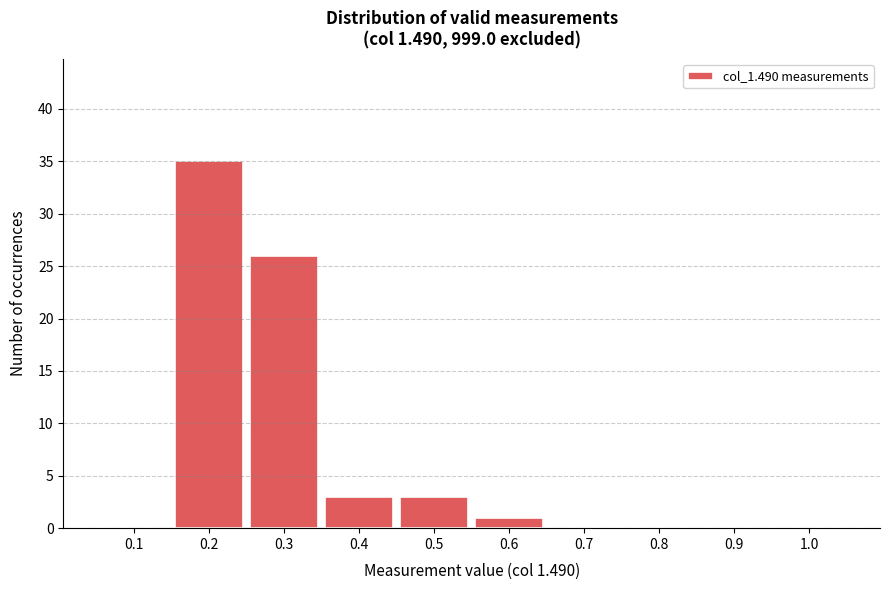

Which range on the x-axis has the tallest bar?

0.15 to 0.25